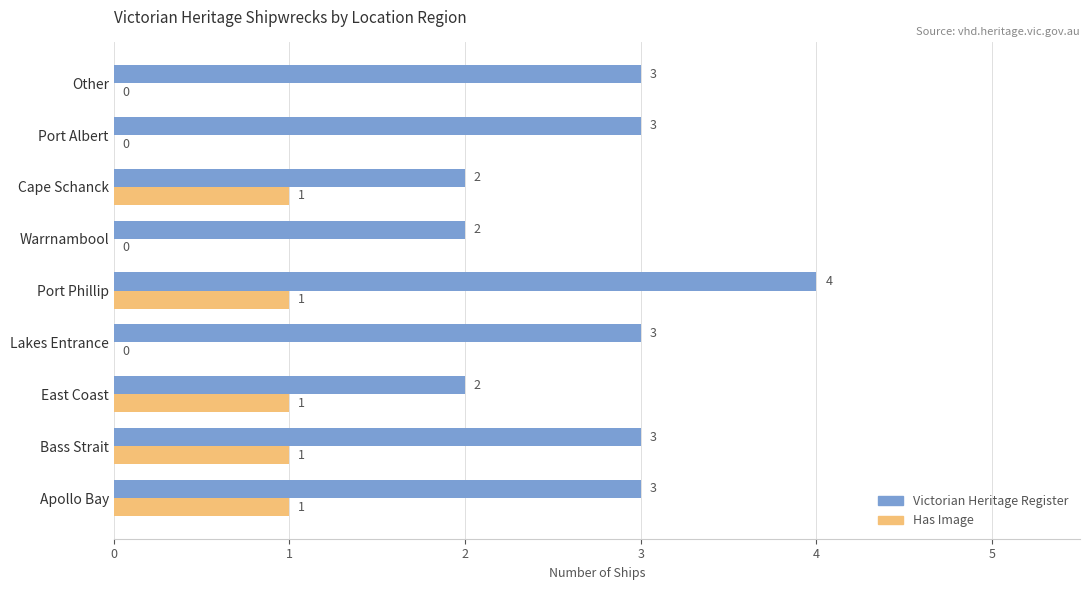

How many values in Has Image are above zero?

5